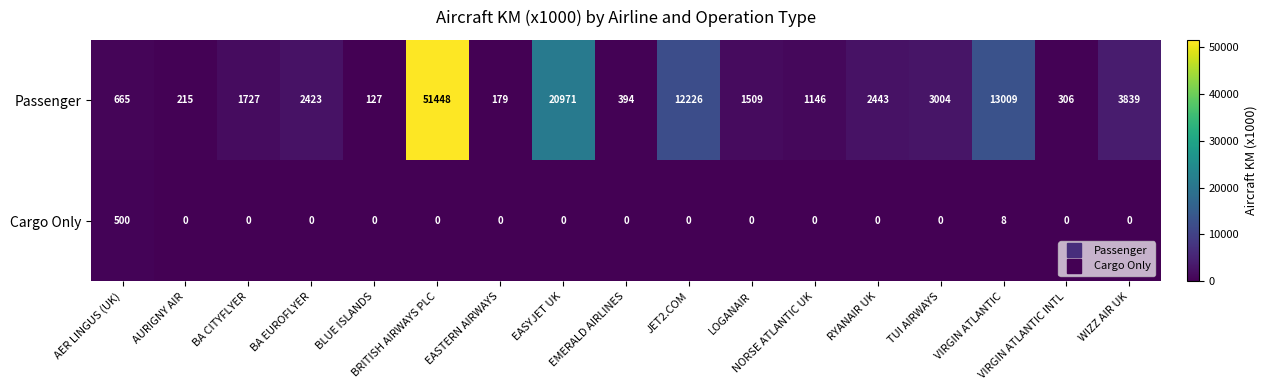

Which series has the largest total across all categories?

Passenger